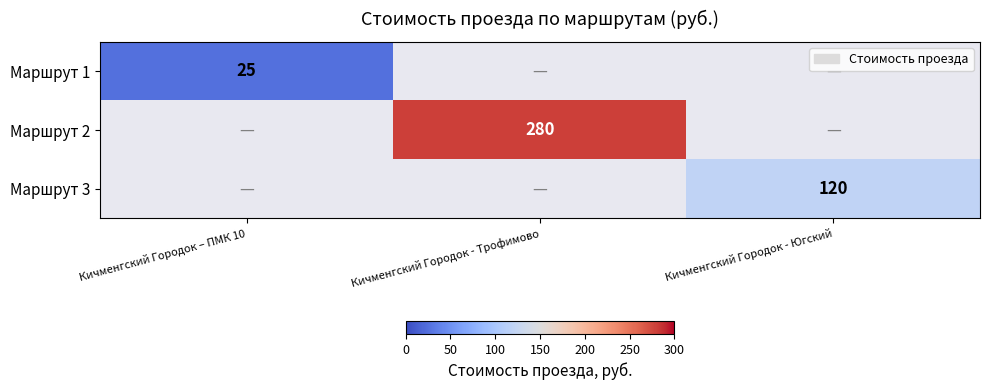

Is the value of Маршрут 1 at Кичменгский Городок – ПМК 10 greater than the value of Маршрут 3 at Кичменгский Городок - Югский?

No